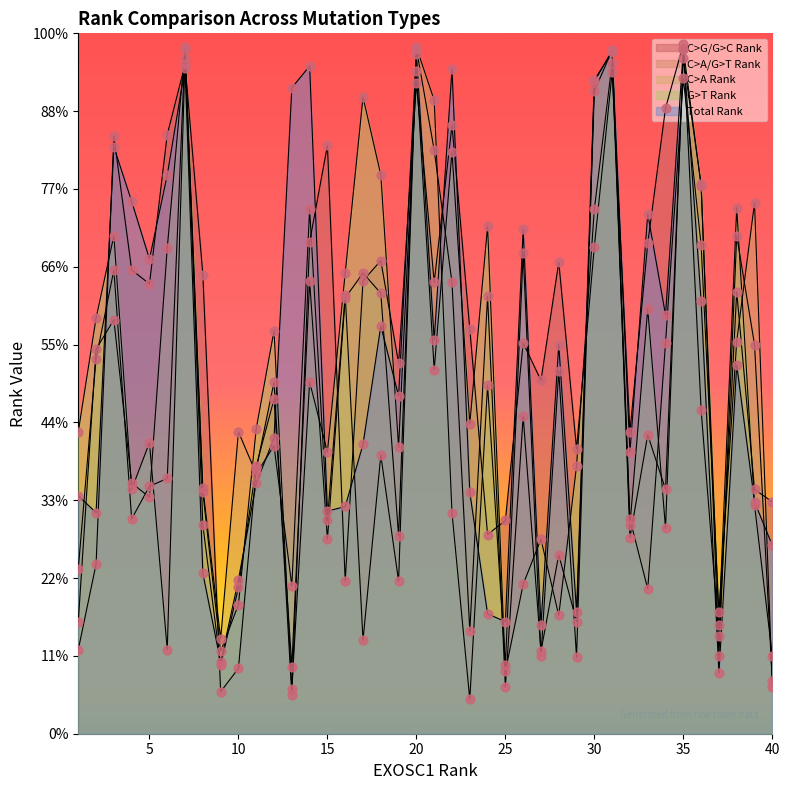

What are all the series names shown in the legend?

C>G/G>C Rank, C>A/G>T Rank, C>A Rank, G>T Rank, Total Rank